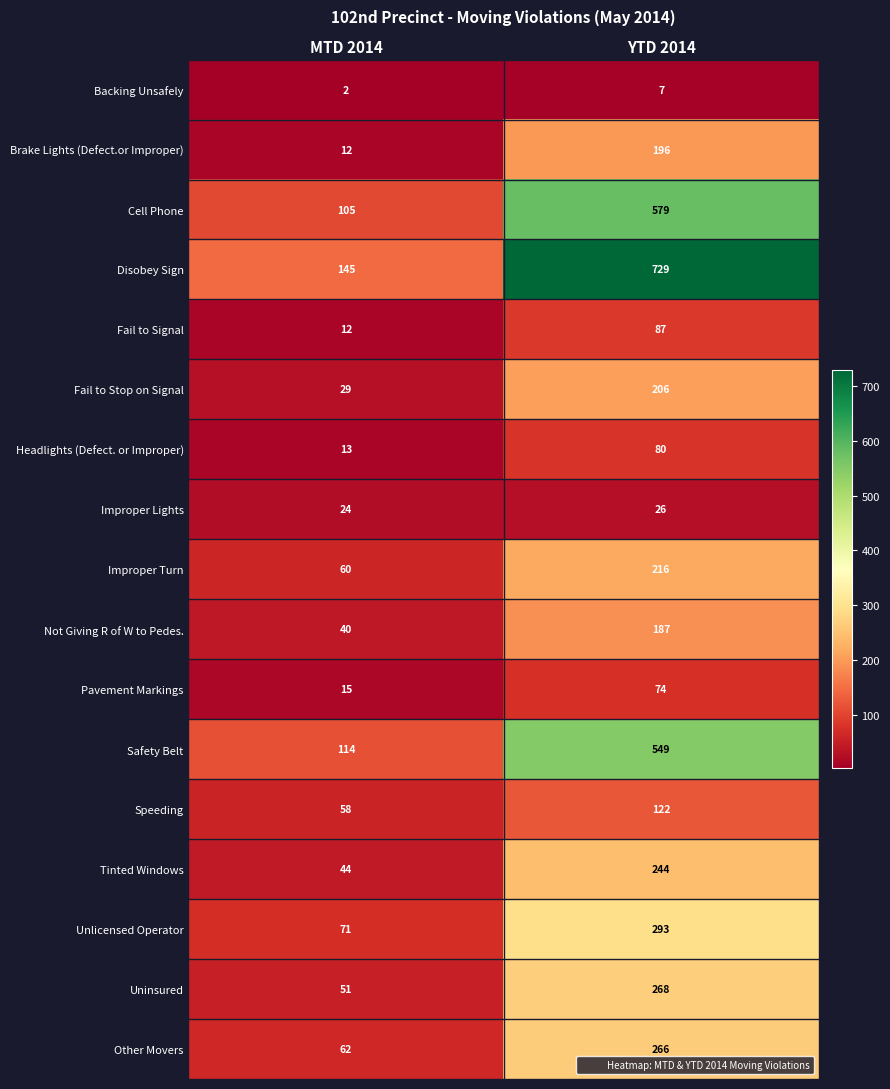

Which series changed the most between MTD 2014 and YTD 2014?

Disobey Sign